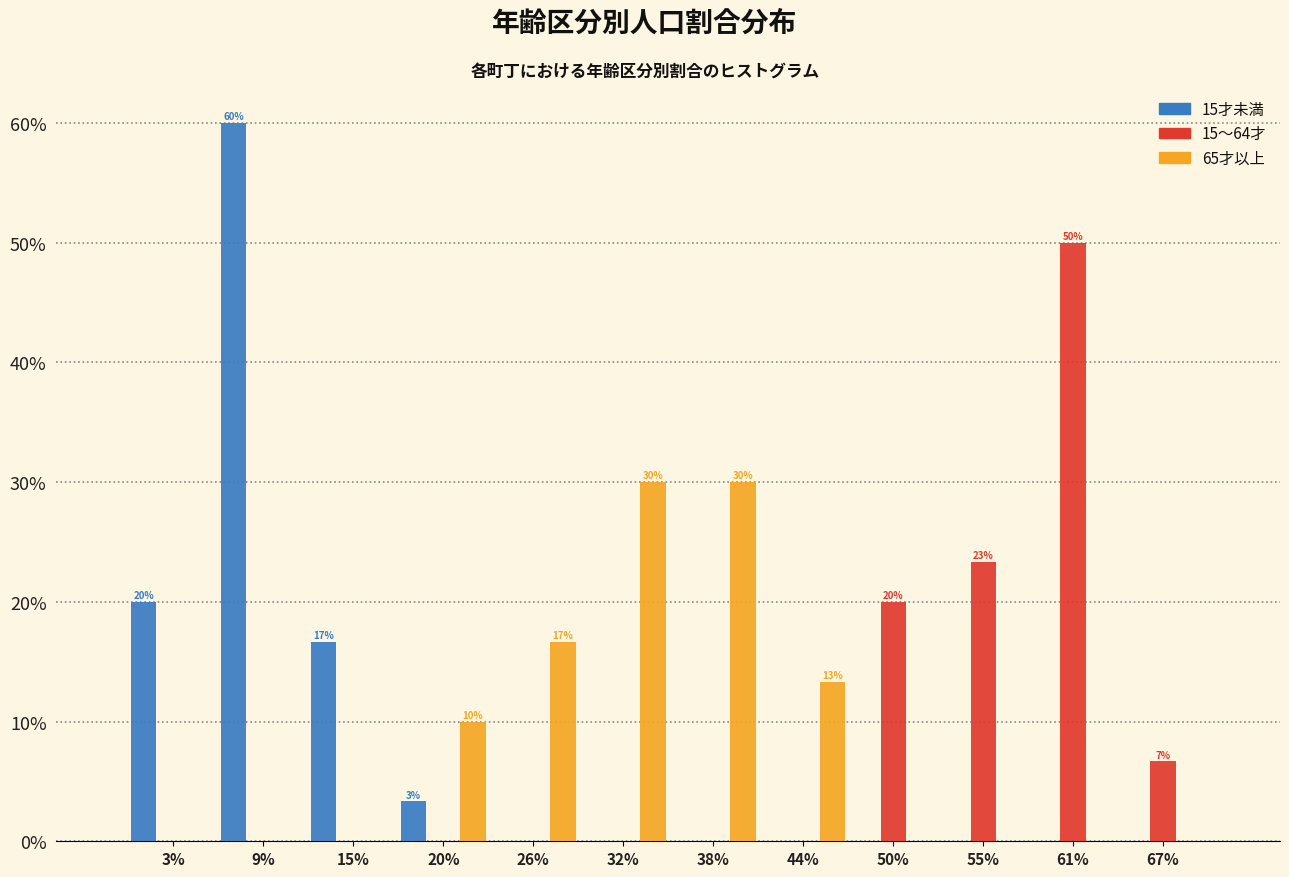

At which category is the sum across all series the highest?

9%